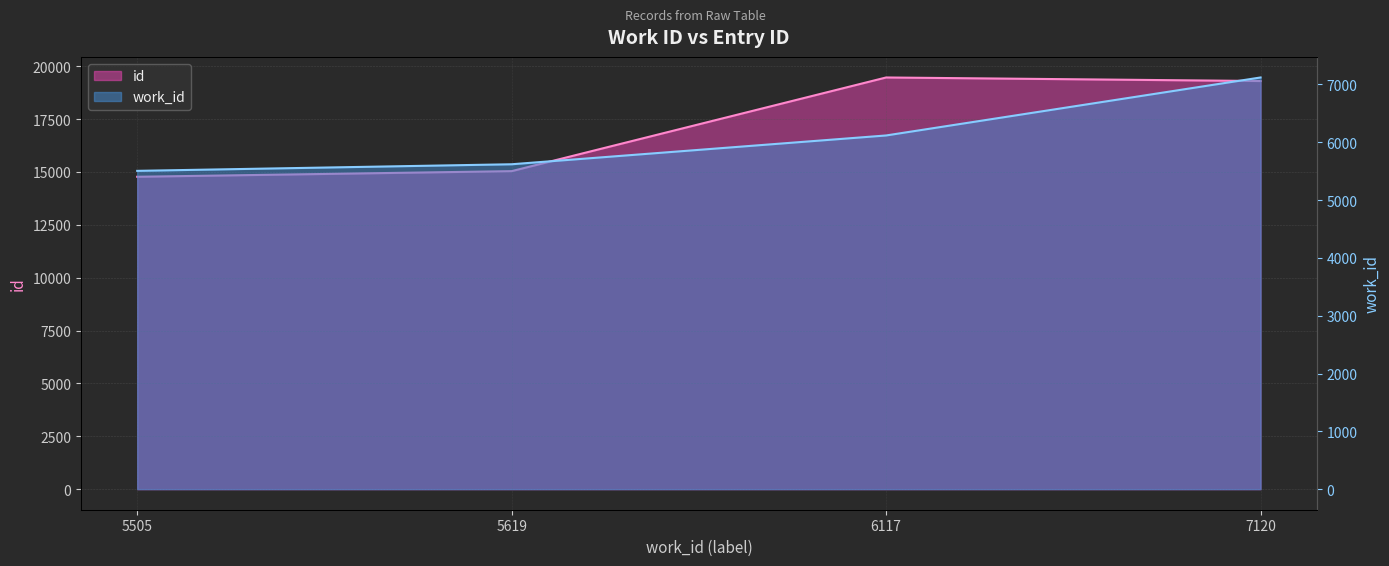

True or false: id (line) and work_id (line) intersect in this chart.

False